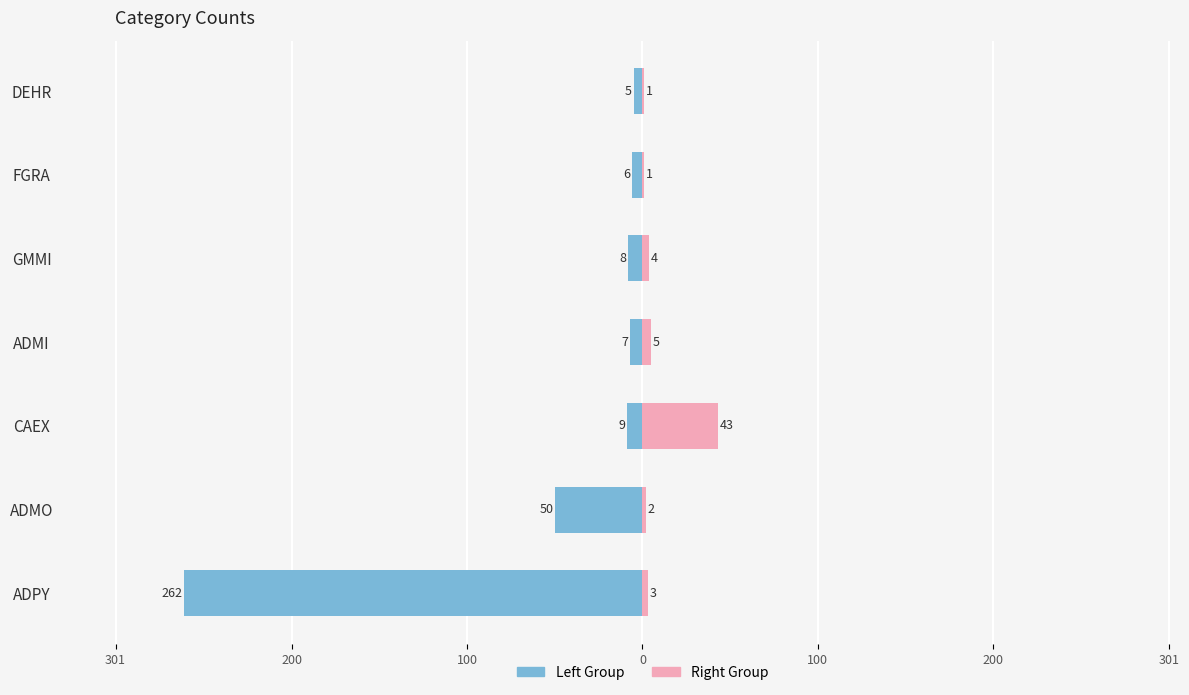

Reading left to right, extract all data points from this chart.

Left Group (ADPY–FCPE): -262	-50	-9	-7	-8	-6	-5
Right Group (NFON–SEBA): 3	2	43	5	4	1	1